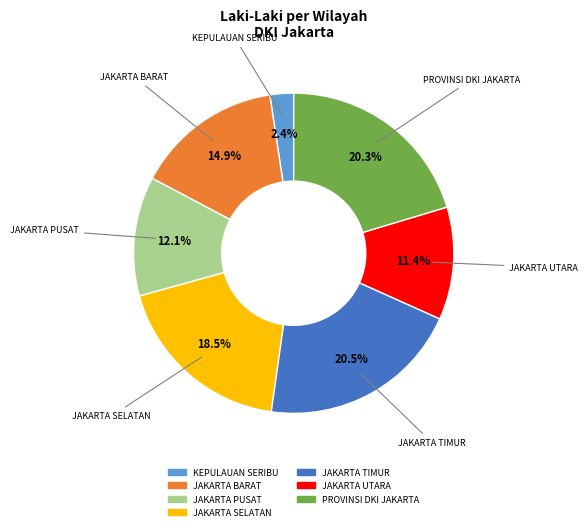

Which category has the smallest portion of the pie?

KEPULAUAN SERIBU